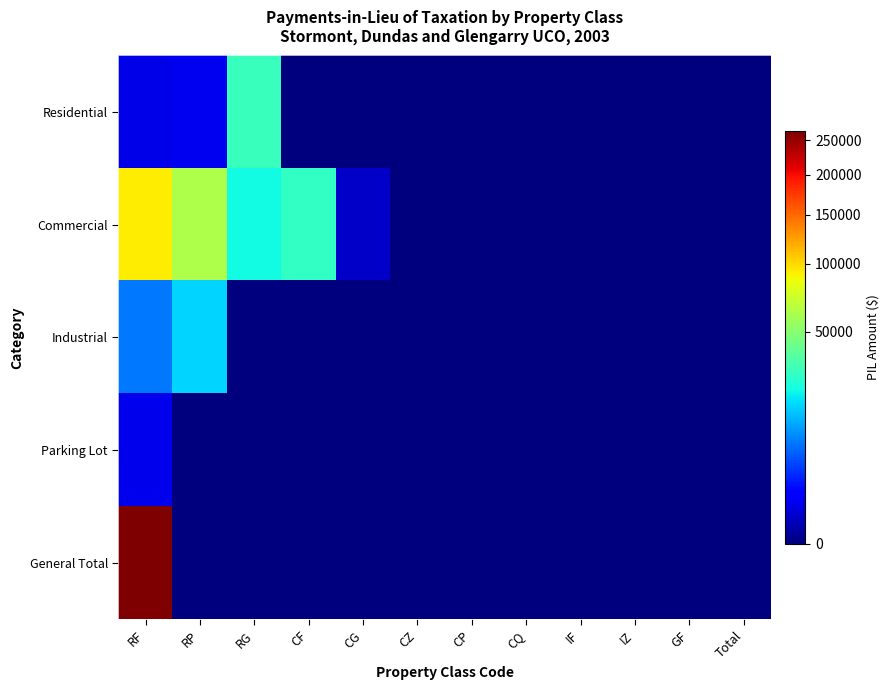

Reading left to right, extract all data points from this chart.

Residential: RF=682	RP=851	RG=30282	CF=0	CG=0	CZ=0	CP=0	CQ=0	IF=0	IZ=0	GF=0	Total=0
Commercial: RF=92347	RP=62501	RG=22388	CF=28772	CG=276	CZ=0	CP=0	CQ=0	IF=0	IZ=0	GF=0	Total=0
Industrial: RF=7644	RP=17232	RG=0	CF=0	CG=0	CZ=0	CP=0	CQ=0	IF=0	IZ=0	GF=0	Total=0
Parking Lot: RF=751	RP=0	RG=0	CF=0	CG=0	CZ=0	CP=0	CQ=0	IF=0	IZ=0	GF=0	Total=0
General Total: RF=263726	RP=0	RG=0	CF=0	CG=0	CZ=0	CP=0	CQ=0	IF=0	IZ=0	GF=0	Total=0